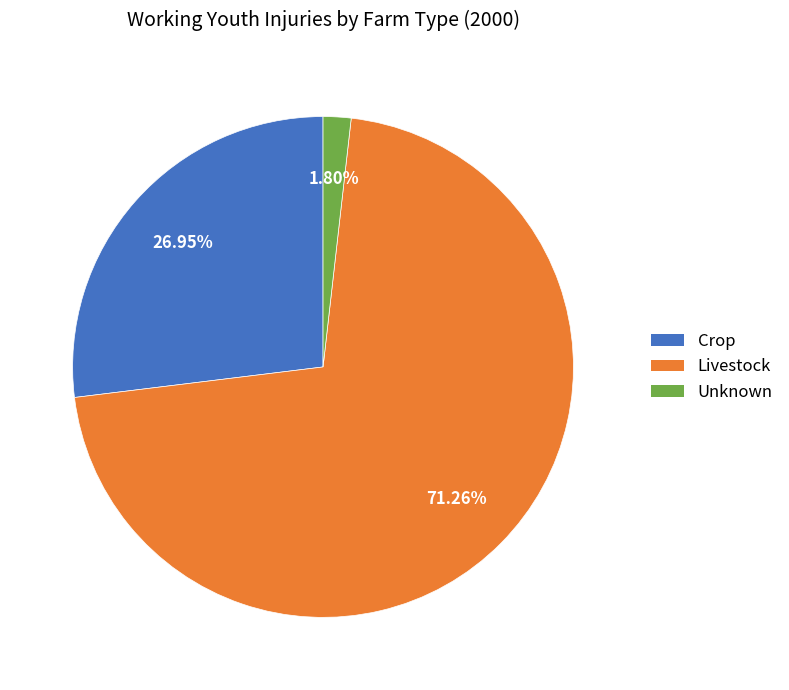

What is the largest slice in the pie chart?

Livestock